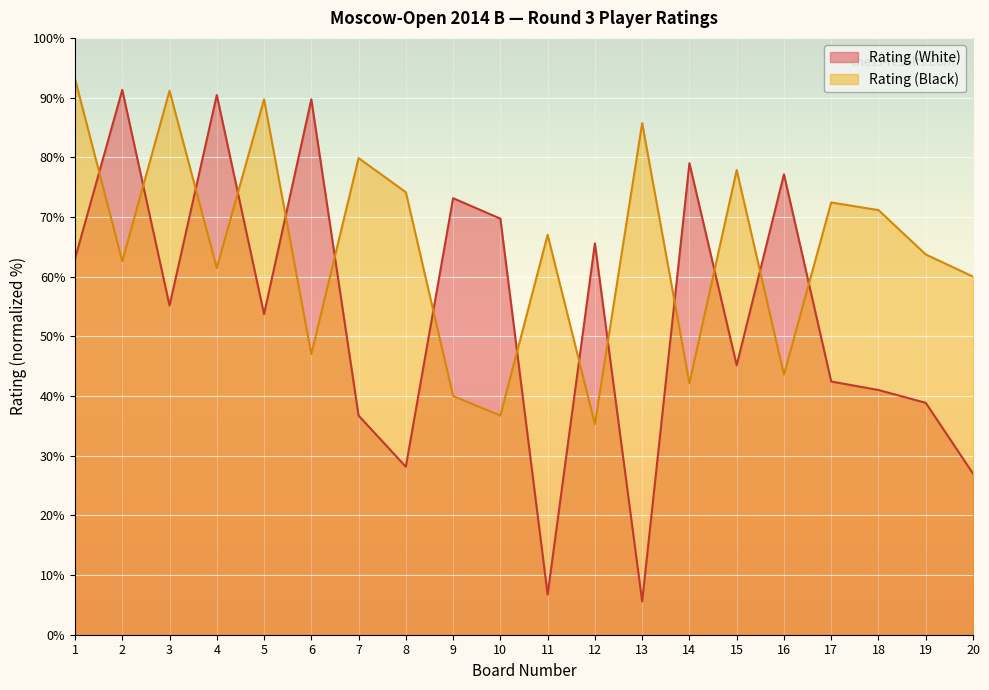

At which label does Rating (White) first exceed 55?

1